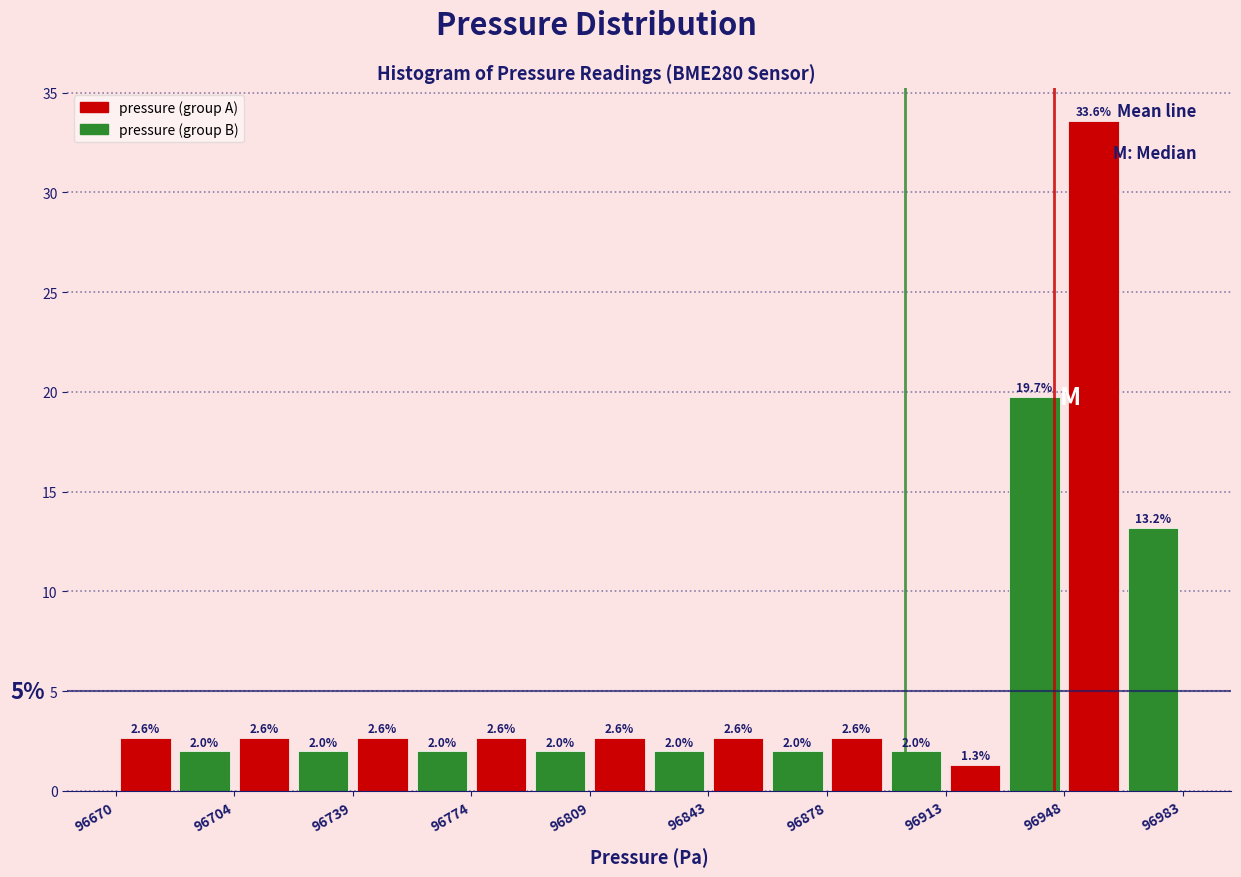

Around what value on the x-axis is the tallest bar? Give the approximate position of its centre, as read against the axis.

96955